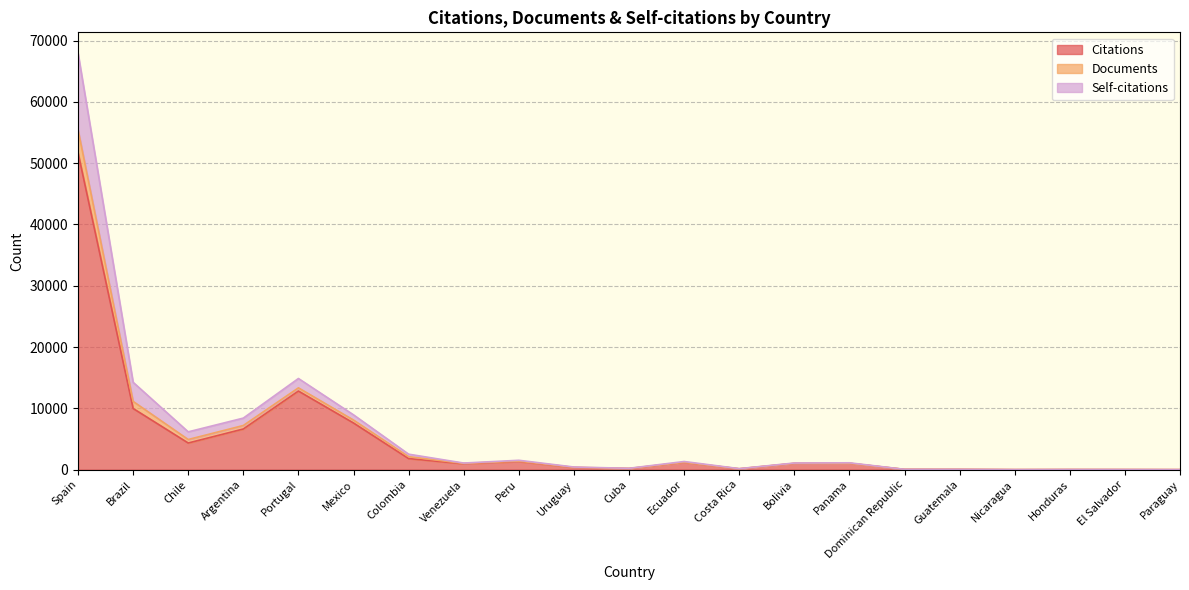

What is the label of the 14th point from the right?

Venezuela